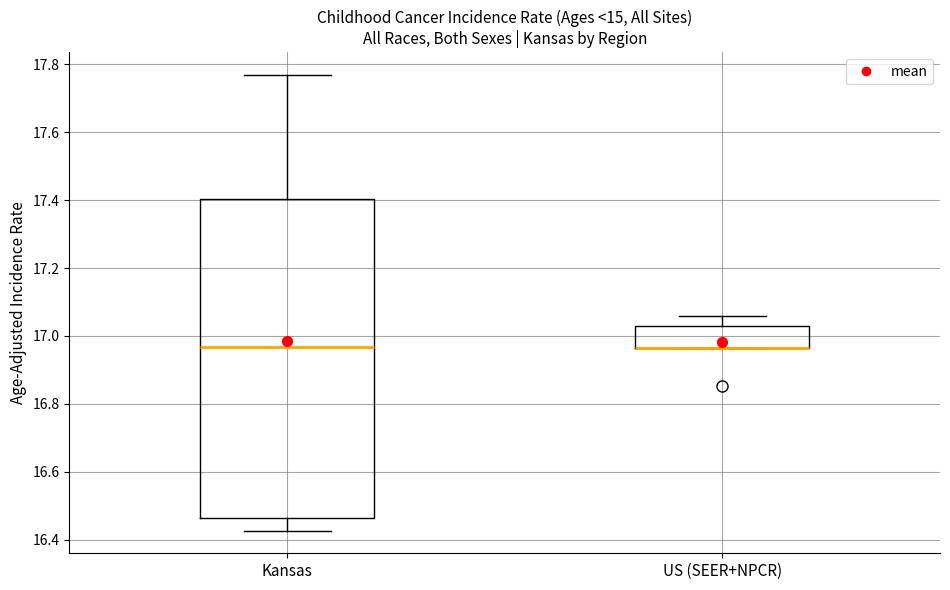

Comparing the boxes themselves (not the whiskers), which one is the tallest?

Kansas